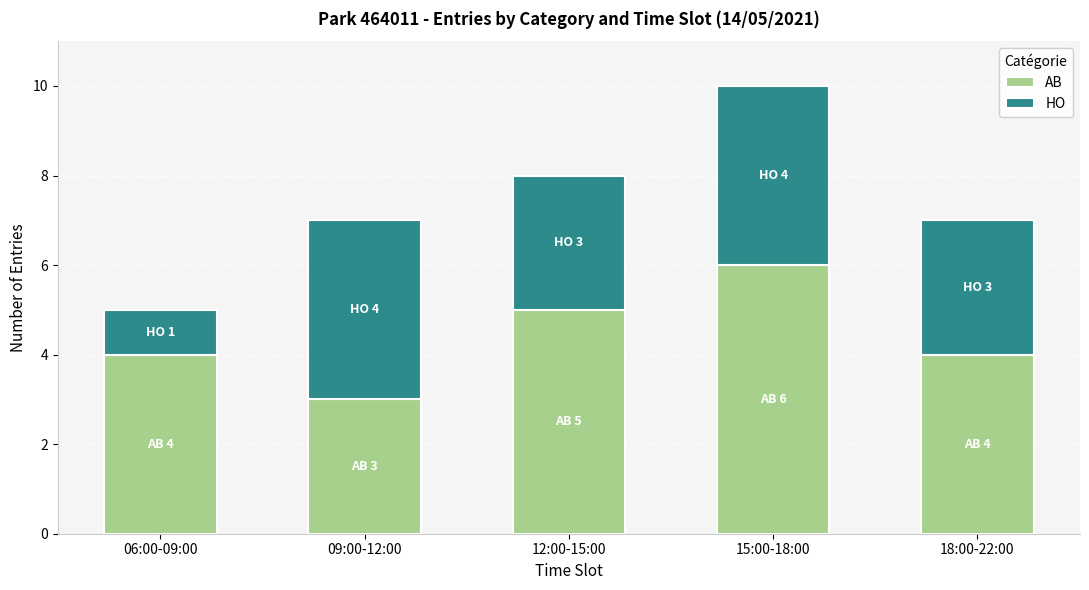

How many distinct data groups are displayed?

2